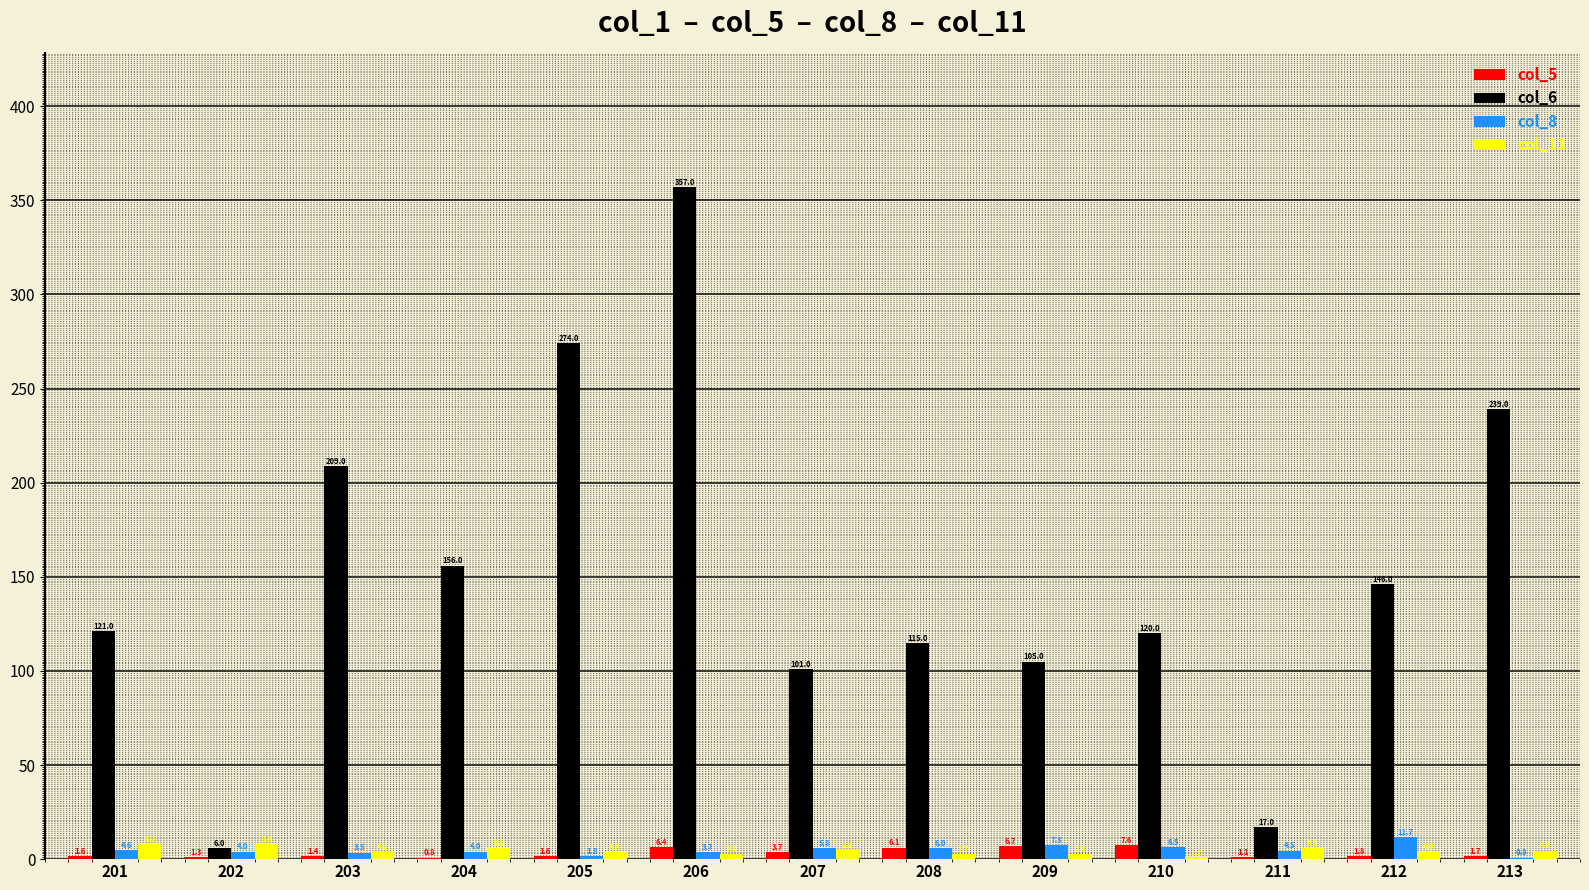

The value of col_6 at 209 is 58.1. True or false?

False